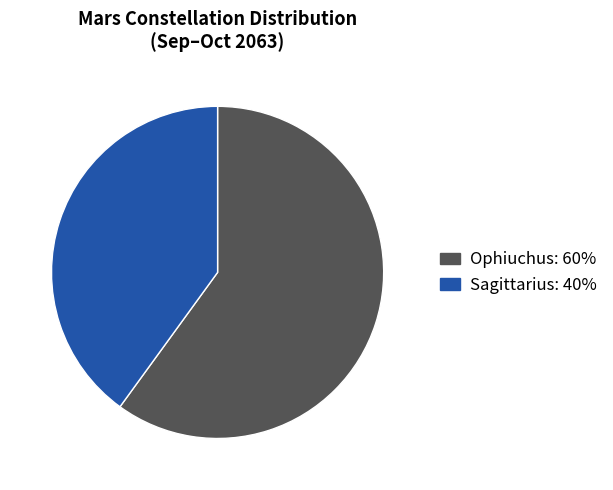

Is there a majority slice in this chart?

Yes